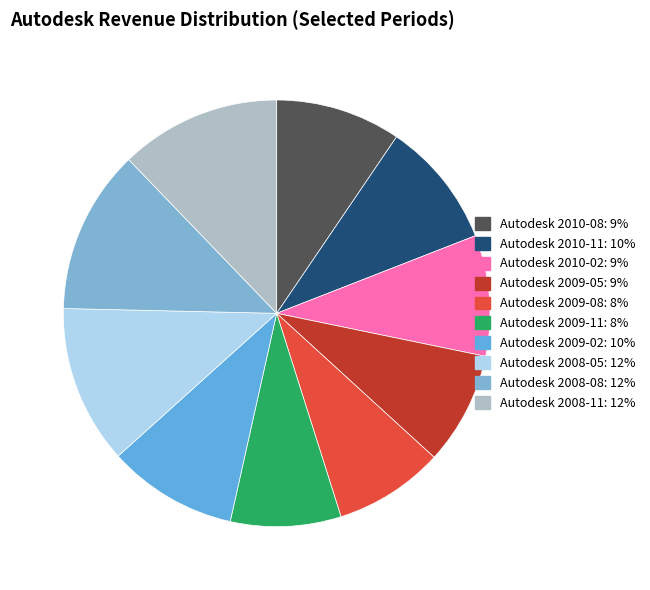

How many segments does this pie chart have?

10